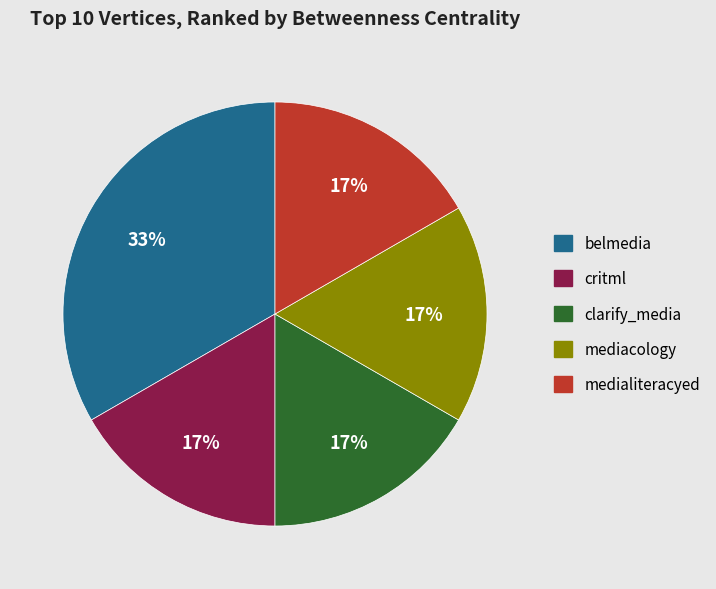

How many slices are in this pie chart?

5